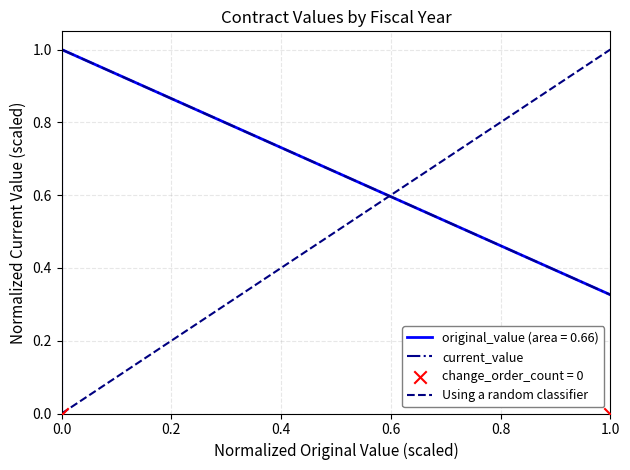

At which category is the sum across all series the highest?

1.0